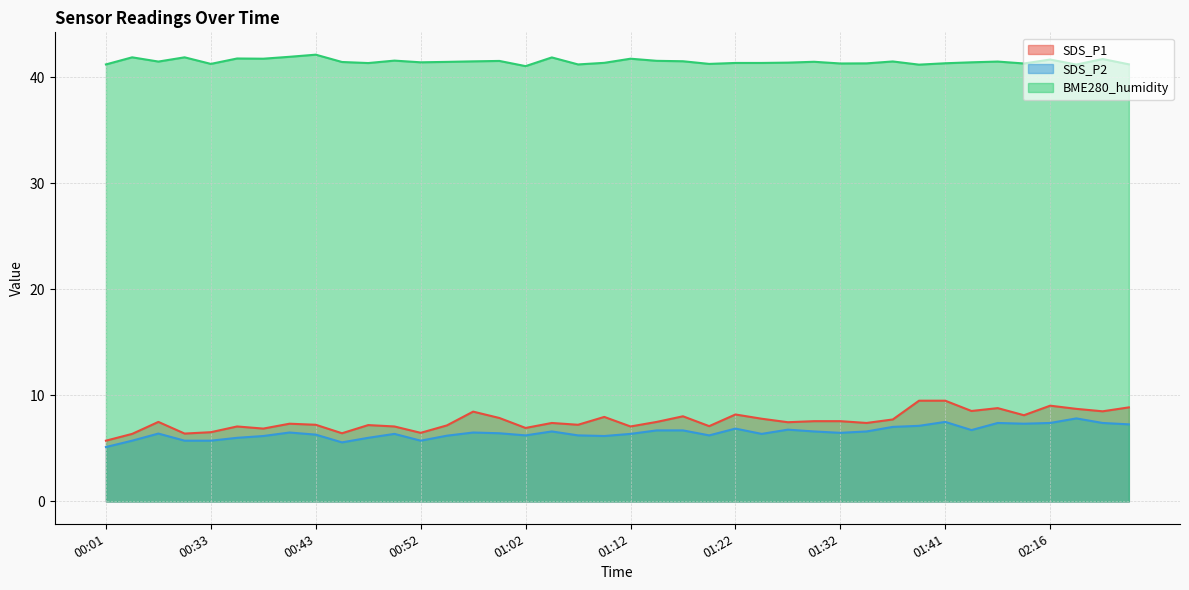

What is the difference between the maximum and minimum values in the BME280_humidity series?

1.1